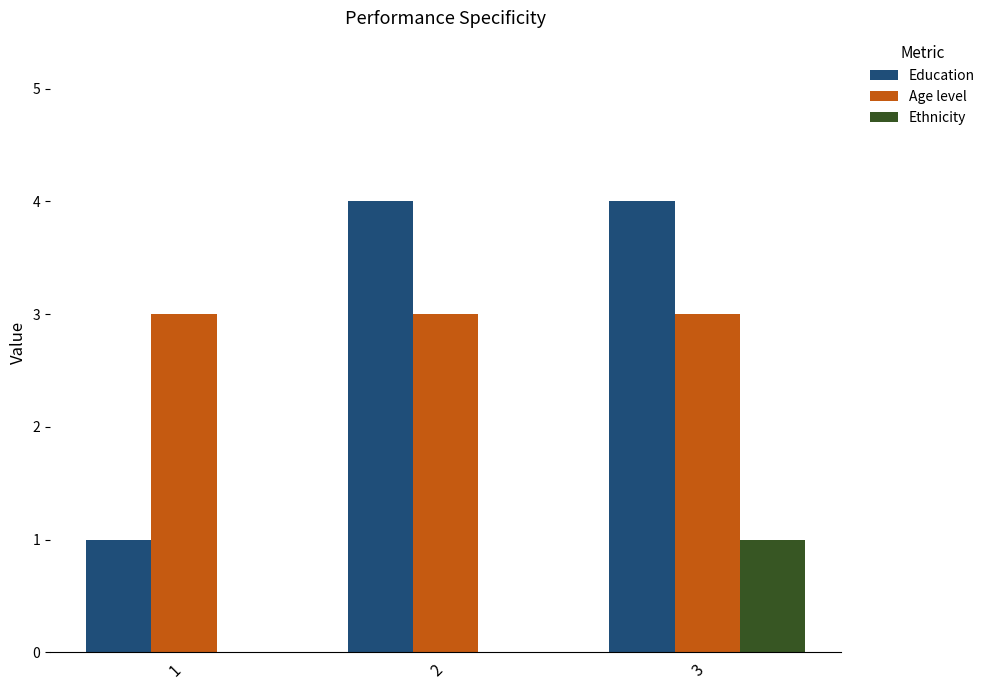

At which category is the sum across all series the highest?

3